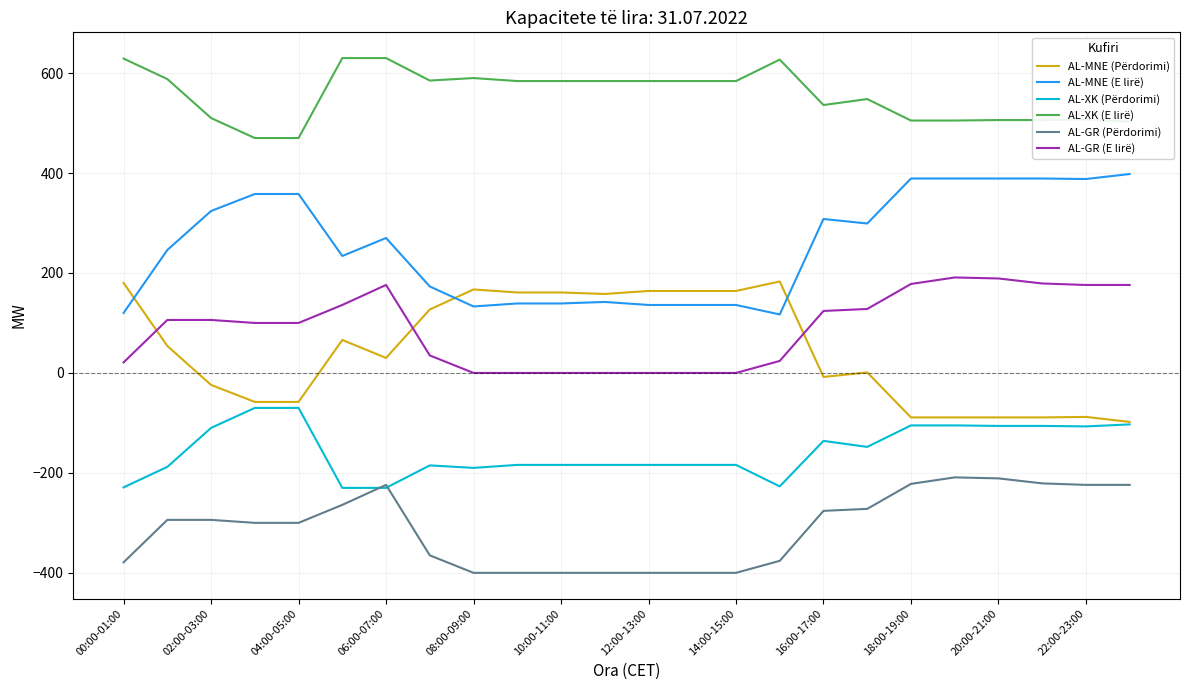

Which series has the largest total across all categories?

AL-XK (E lirë)